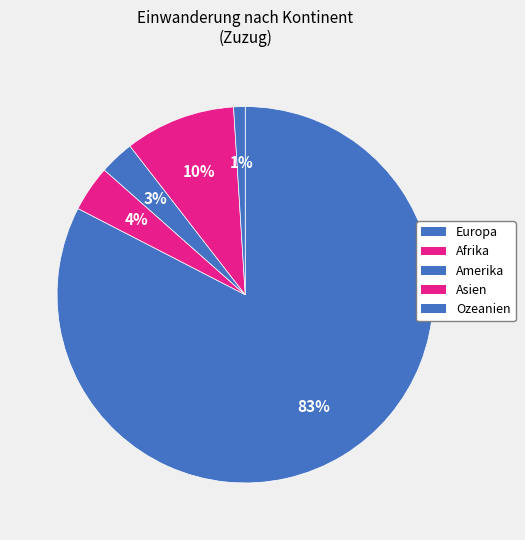

What is the ratio of the value at Europa to the value at Afrika?

20.9